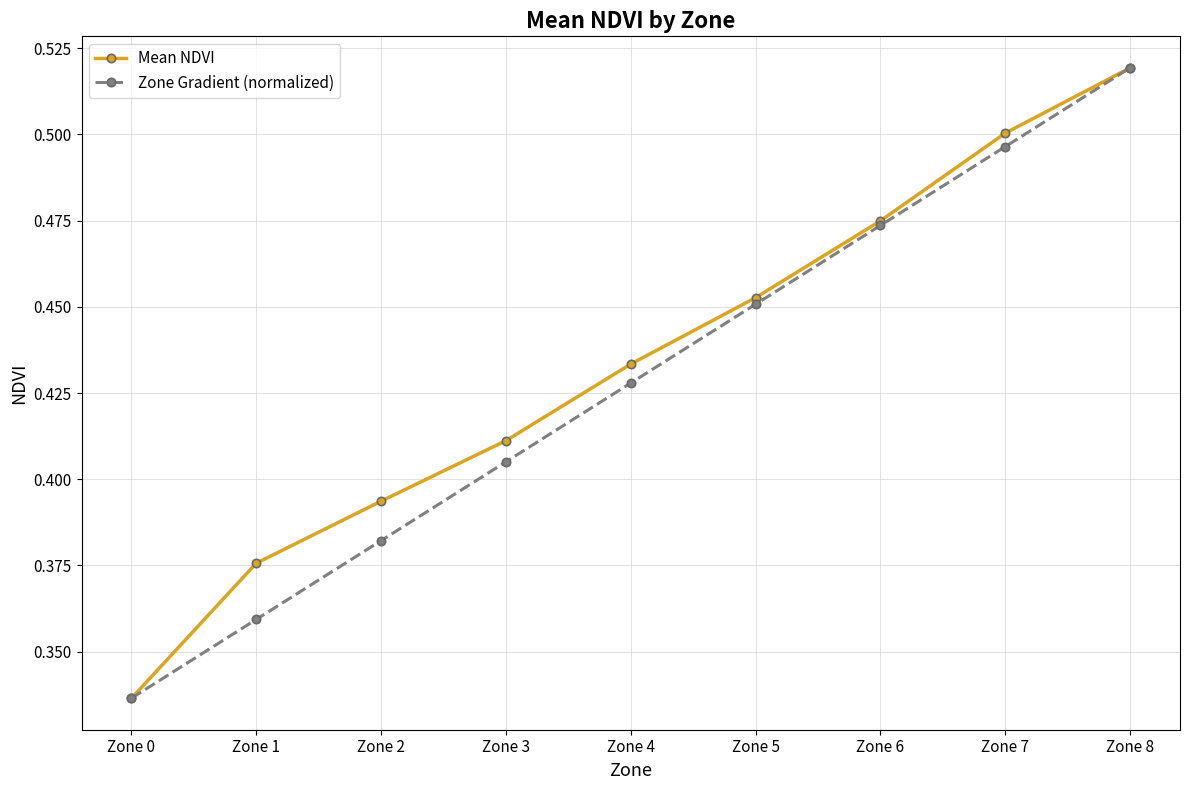

Between Zone 0 and Zone 1, which series saw the biggest shift?

Mean NDVI